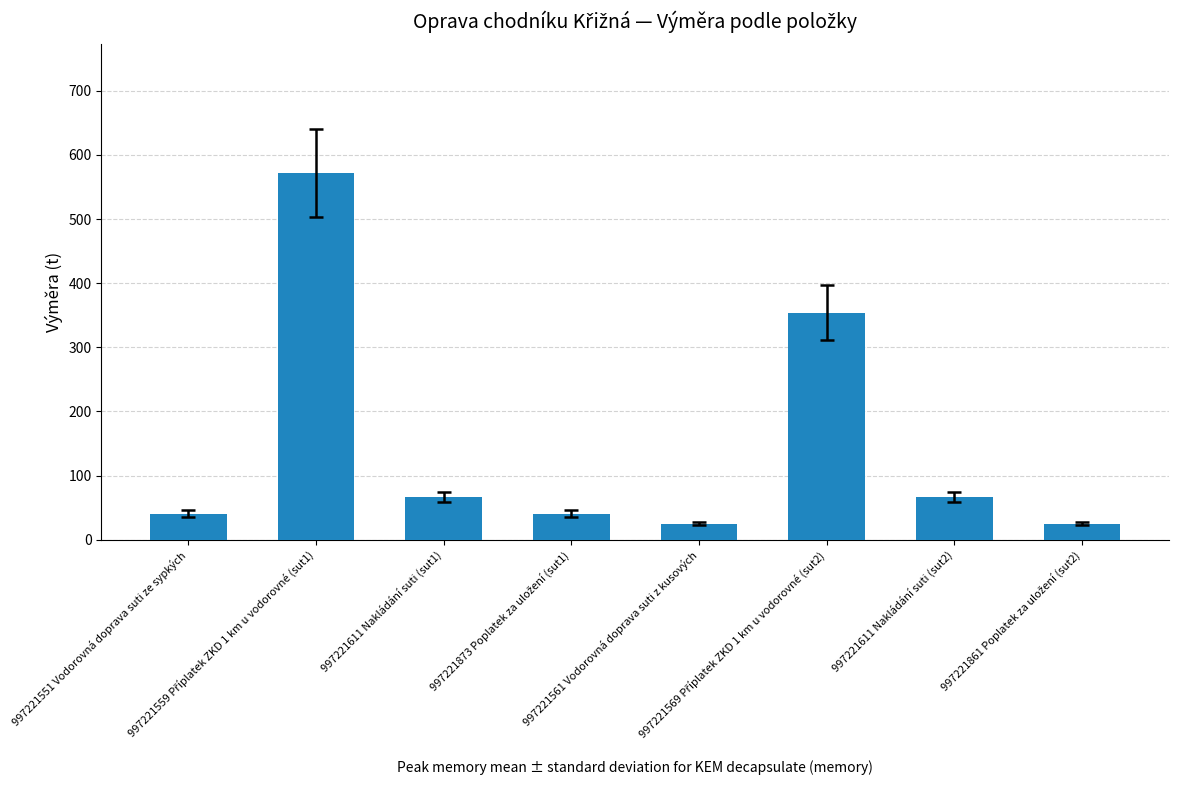

What is the difference between the maximum and minimum values?

547.2